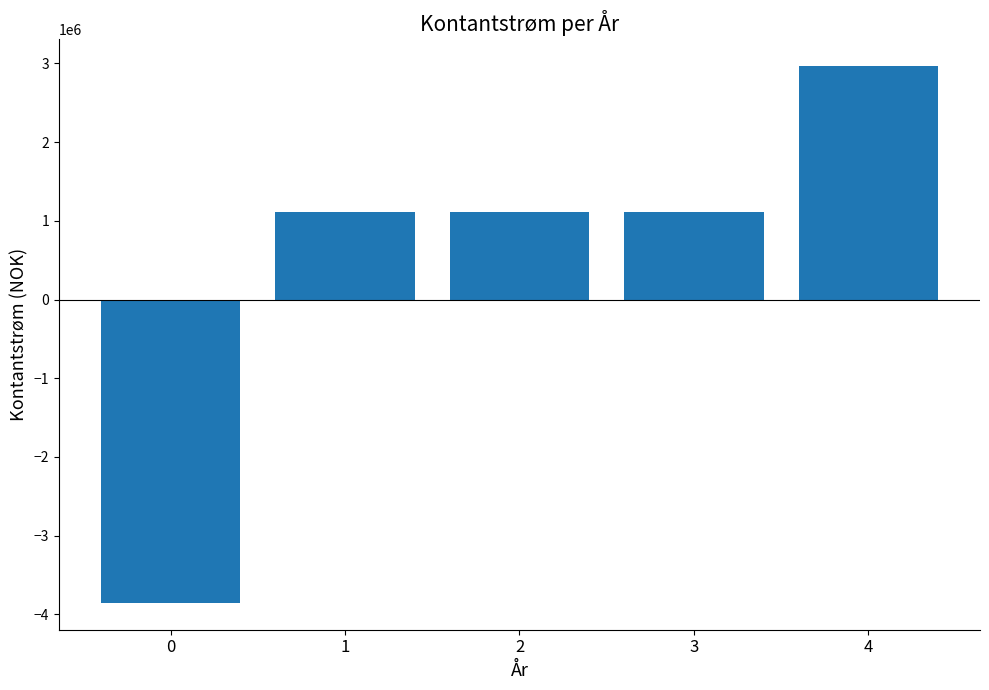

What is the difference between the values at 2 and 0?

4963687.5